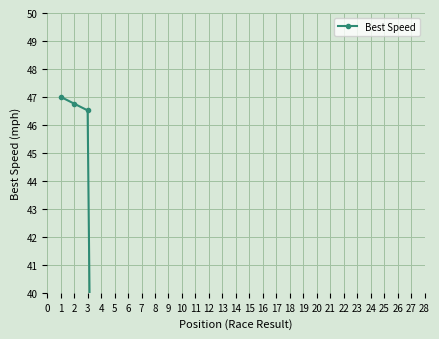

What is the label of the 12th point from the left?

10